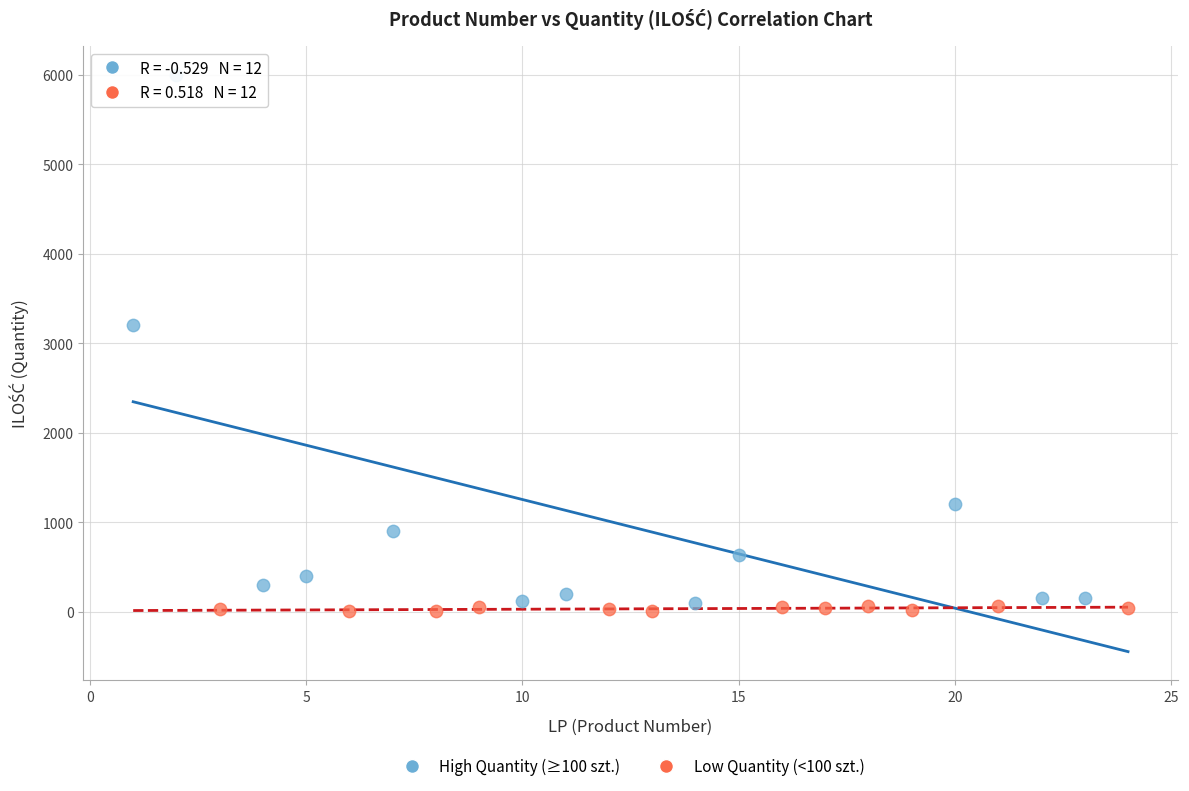

What are all the series names shown in the legend?

High Quantity (≥100 szt.), Low Quantity (<100 szt.)